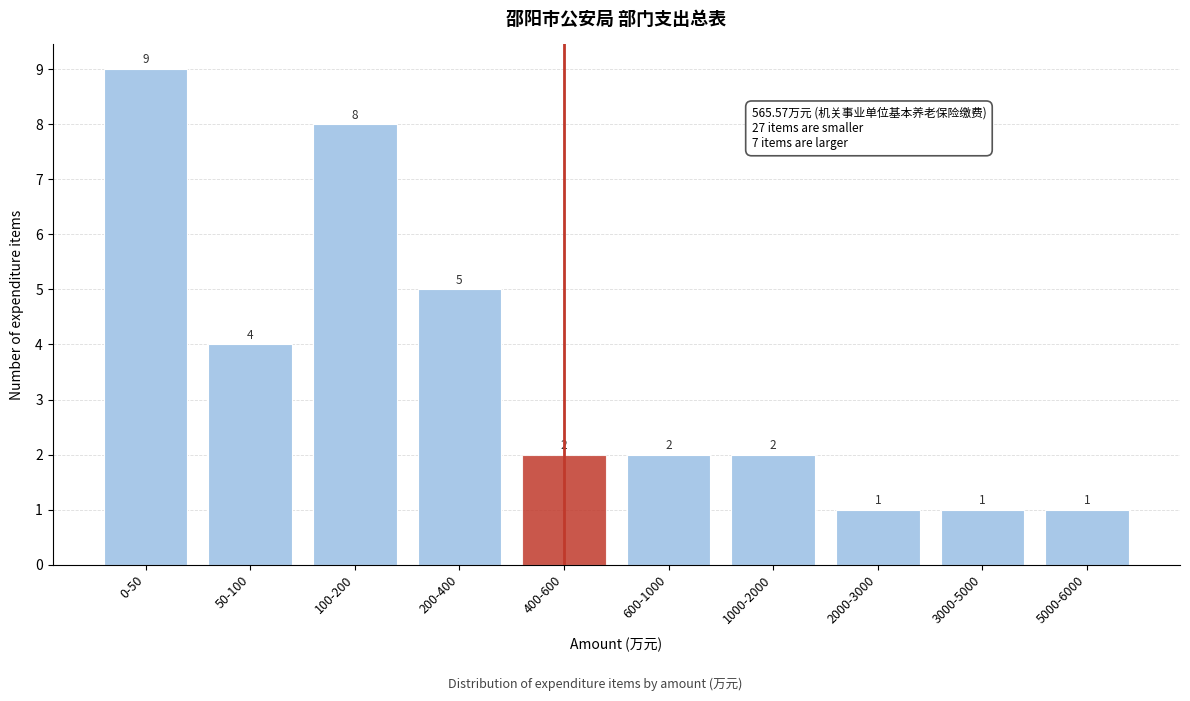

Reading left to right, extract all data points from this chart.

9	4	8	5	2	2	2	1	1	1